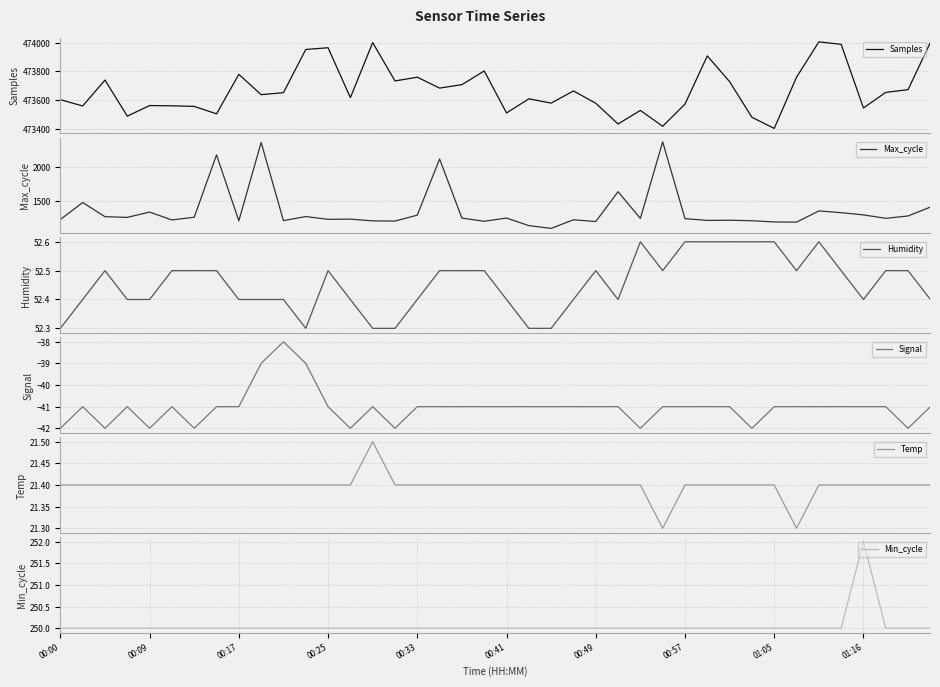

At which category does the chart reach its minimum across all series?

00:00